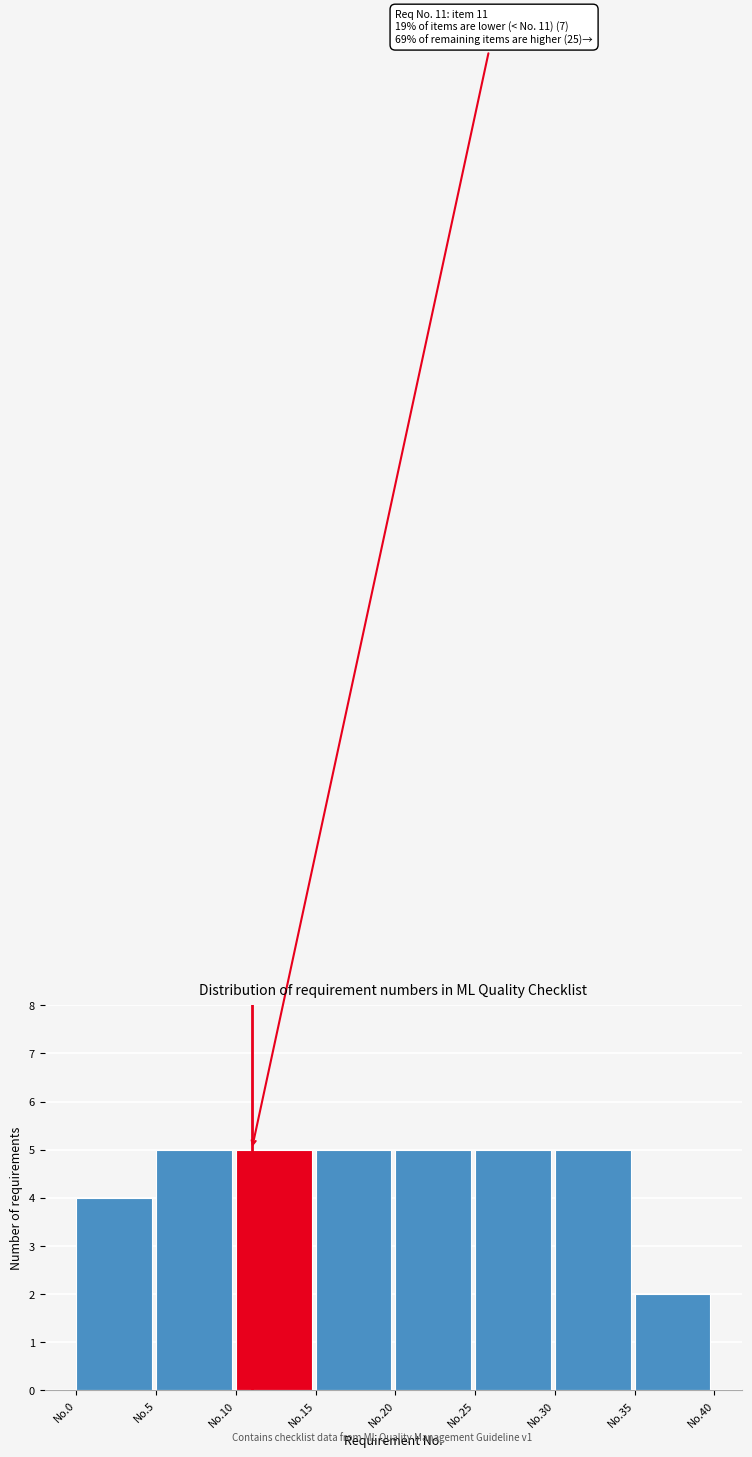

Reading left to right, extract all data points from this chart.

4	5	5	5	5	5	5	2